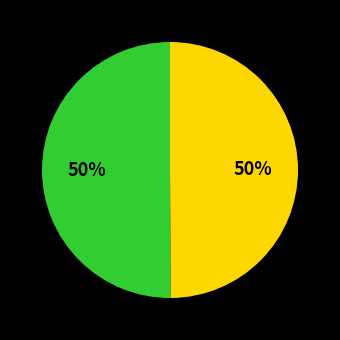

To the nearest percent, what is the average slice percentage?

50%